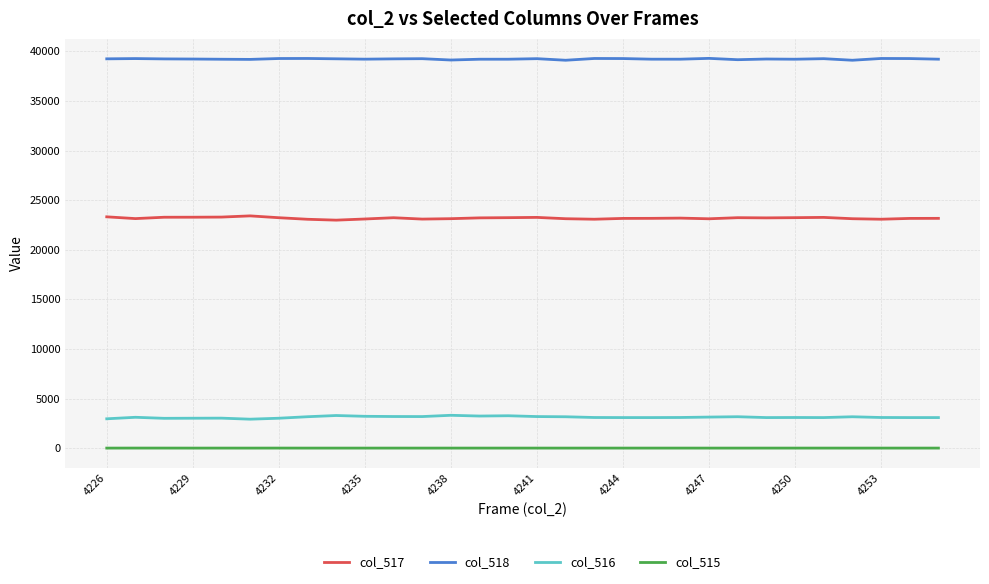

Is this an area chart (filled region under the line)?

No